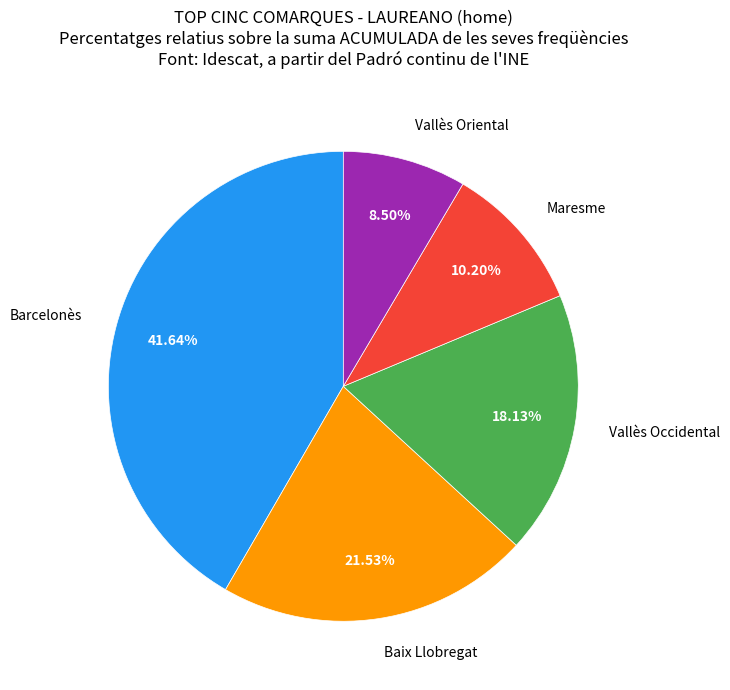

How many segments does this pie chart have?

5